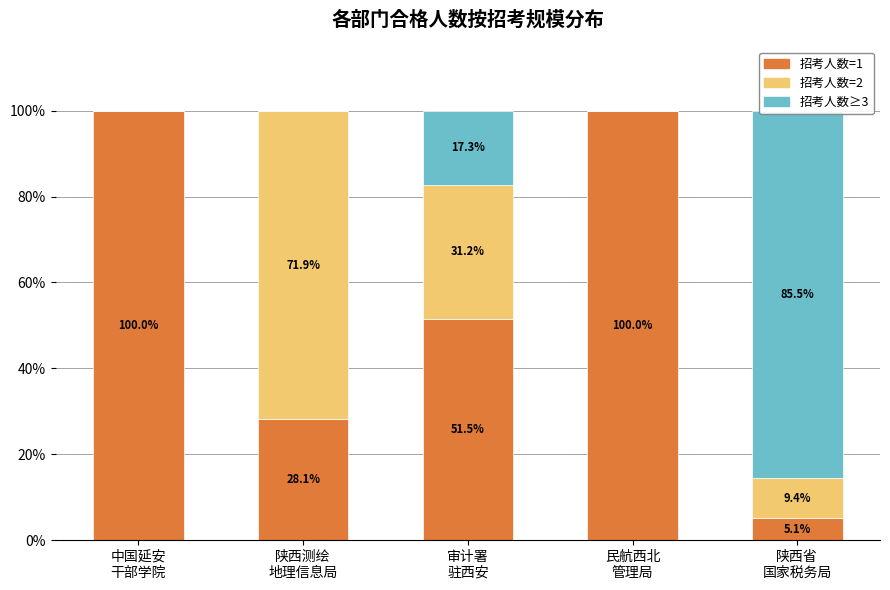

Which series has the largest range (max minus min)?

招考人数=1